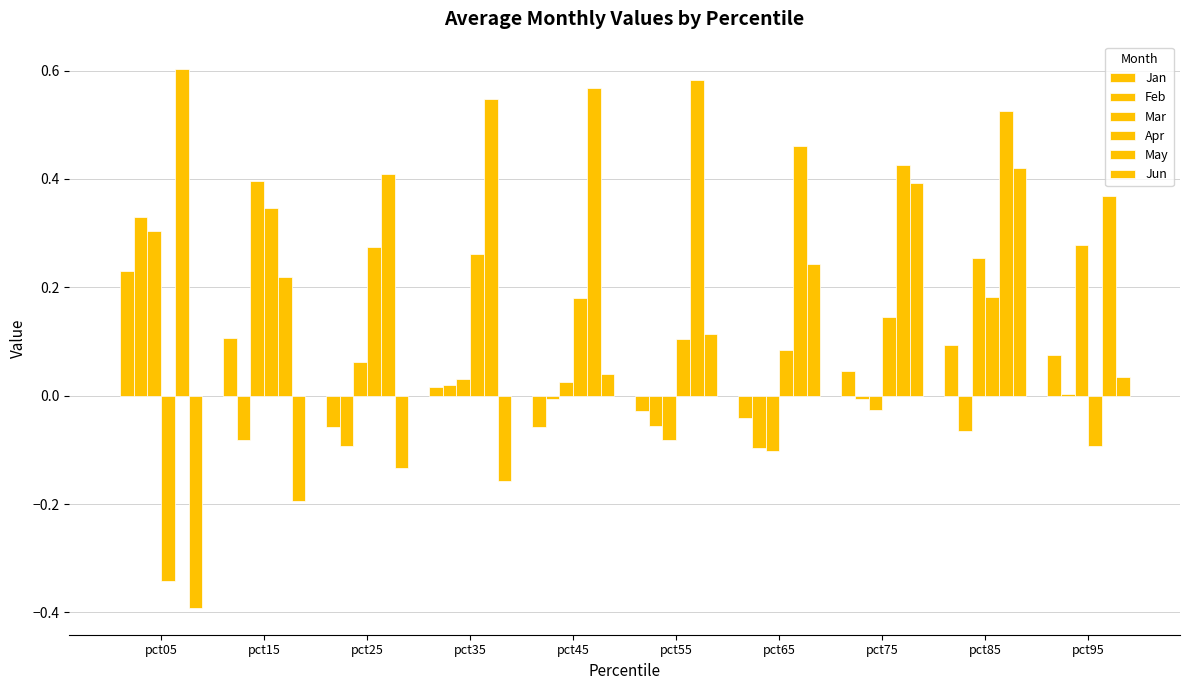

Reading right to left, list all the values displayed in this chart.

Jan: pct95=0.1	pct85=0.1	pct75=0.0	pct65=-0.0	pct55=-0.0	pct45=-0.1	pct35=0.0	pct25=-0.1	pct15=0.1	pct05=0.2
Feb: pct95=0.0	pct85=-0.1	pct75=-0.0	pct65=-0.1	pct55=-0.1	pct45=-0.0	pct35=0.0	pct25=-0.1	pct15=-0.1	pct05=0.3
Mar: pct95=0.3	pct85=0.3	pct75=-0.0	pct65=-0.1	pct55=-0.1	pct45=0.0	pct35=0.0	pct25=0.1	pct15=0.4	pct05=0.3
Apr: pct95=-0.1	pct85=0.2	pct75=0.1	pct65=0.1	pct55=0.1	pct45=0.2	pct35=0.3	pct25=0.3	pct15=0.3	pct05=-0.3
May: pct95=0.4	pct85=0.5	pct75=0.4	pct65=0.5	pct55=0.6	pct45=0.6	pct35=0.5	pct25=0.4	pct15=0.2	pct05=0.6
Jun: pct95=0.0	pct85=0.4	pct75=0.4	pct65=0.2	pct55=0.1	pct45=0.0	pct35=-0.2	pct25=-0.1	pct15=-0.2	pct05=-0.4